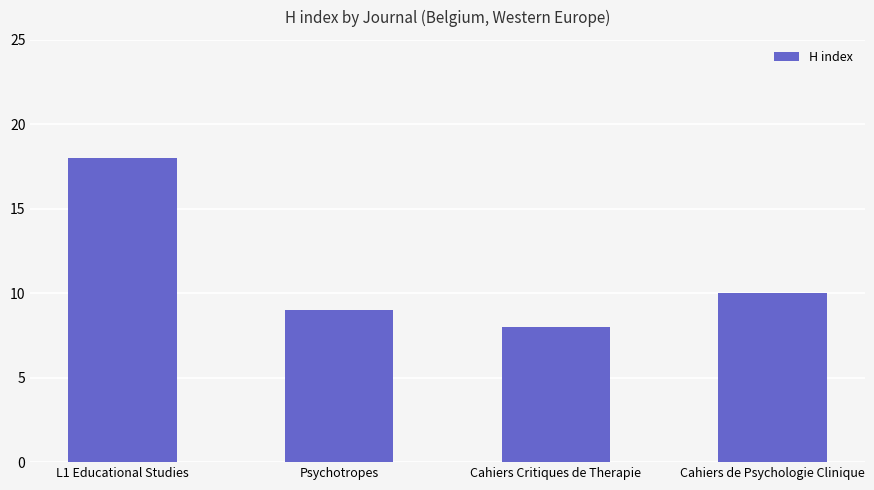

What is the sum of all values?

45